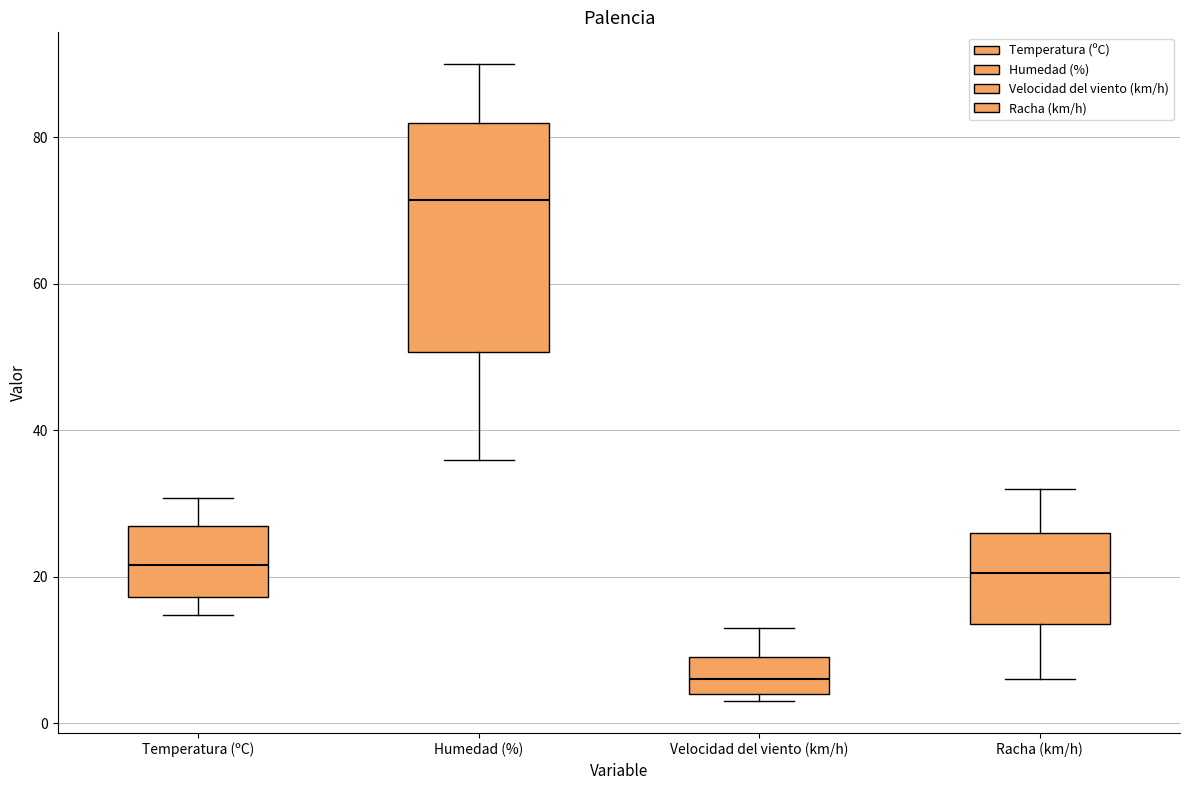

Which box's median line is the lowest?

Velocidad del viento (km/h)